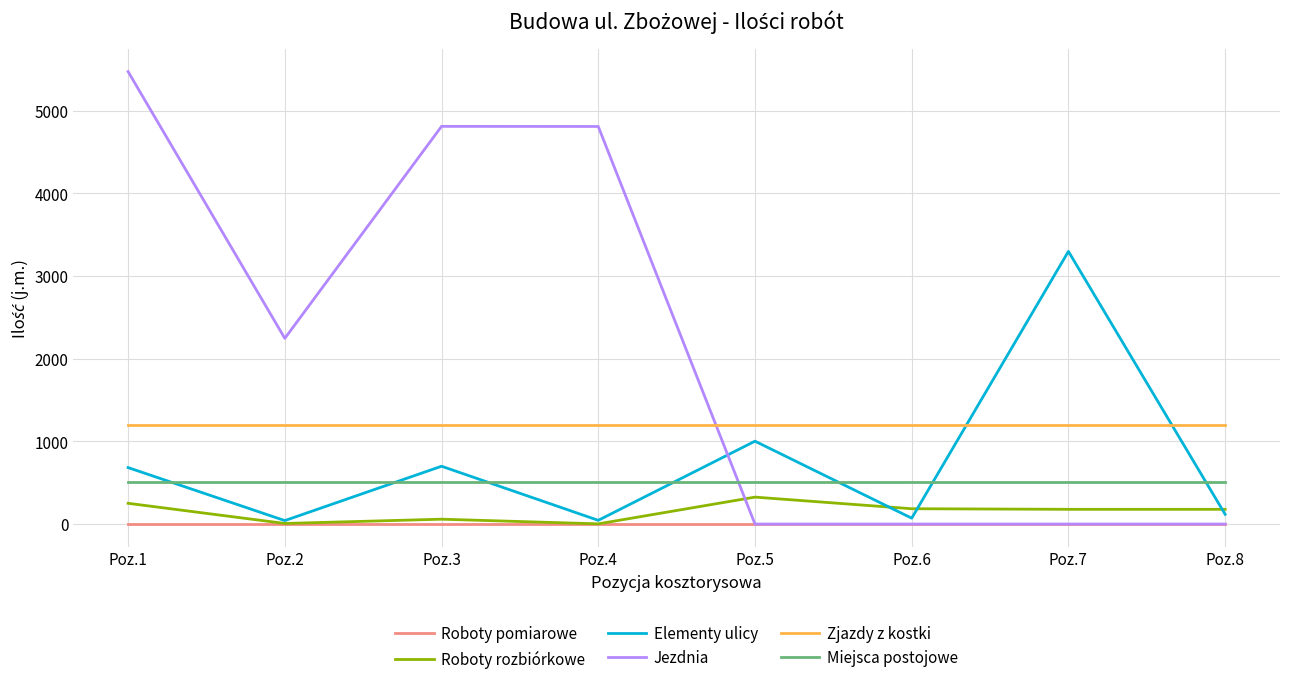

What is the greatest value displayed?

5473.2